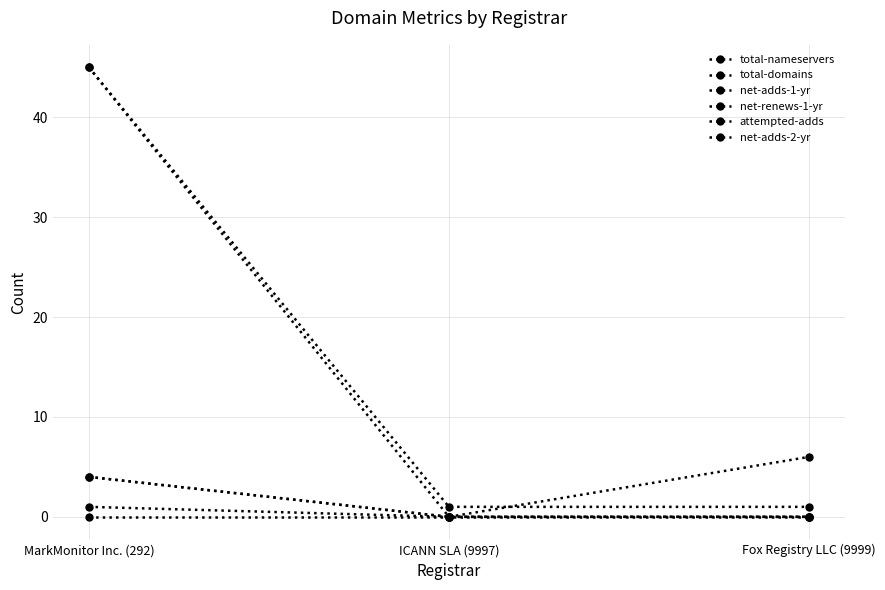

How many lines are shown in the chart?

6